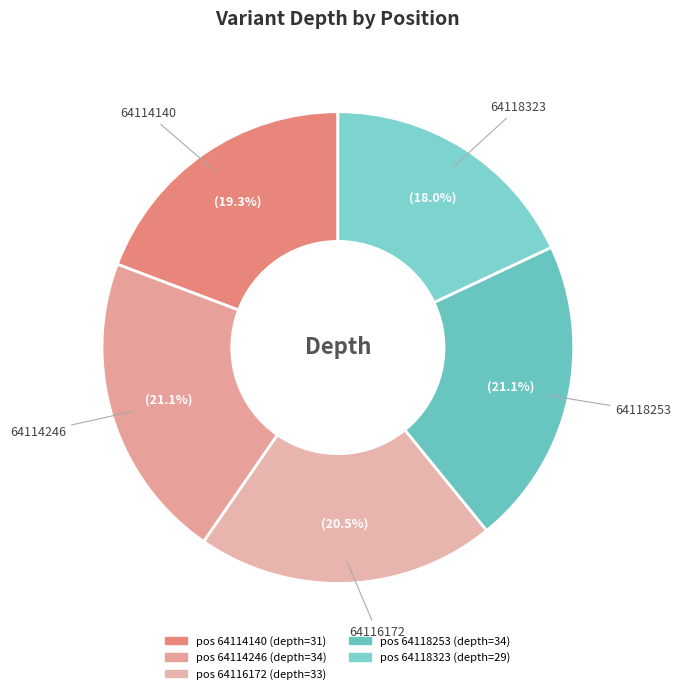

Which slice is the smallest?

64118323